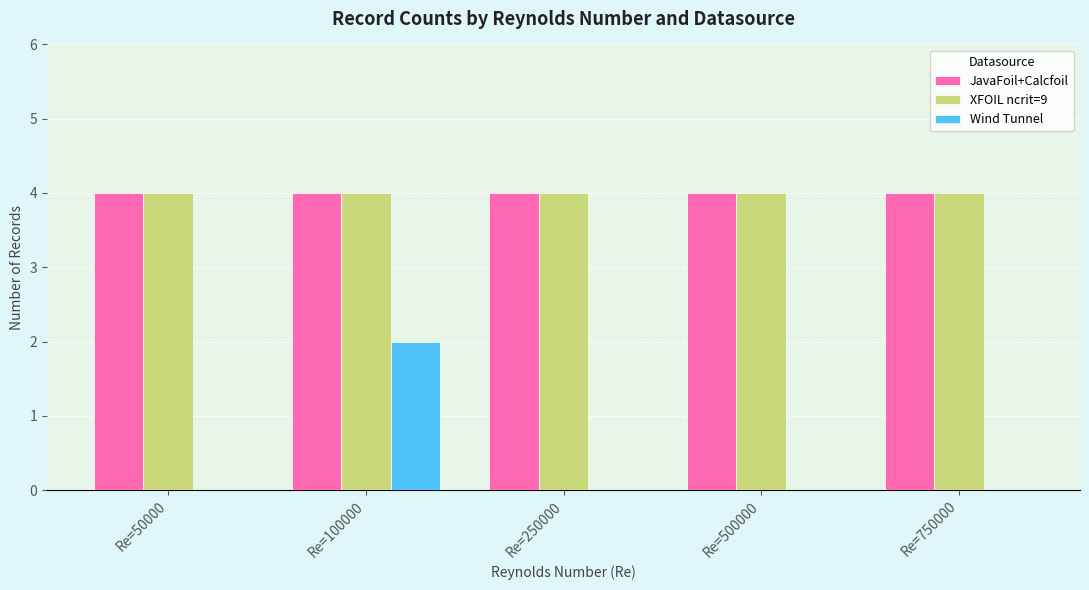

How many categories are shown in the chart?

5